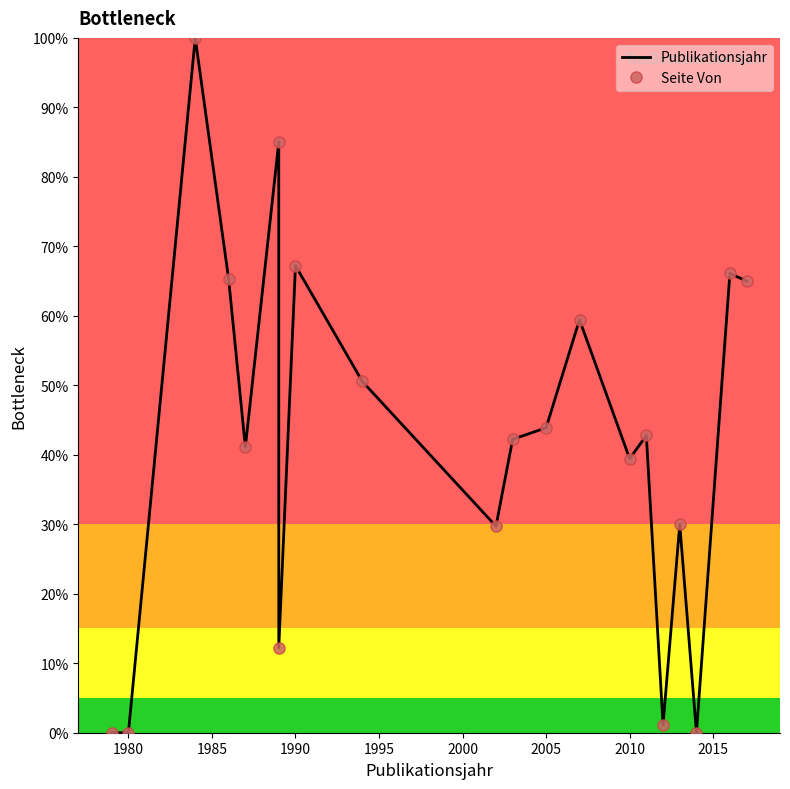

True or false: Seite Von and Publikationsjahr intersect in this chart.

False